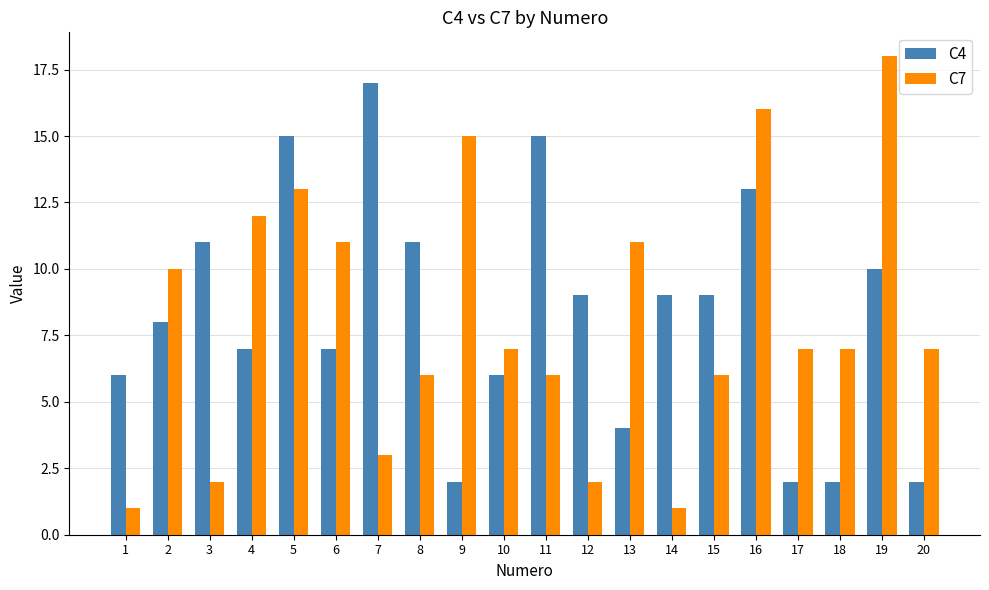

Between 5 and 20, which series saw the biggest shift?

C4